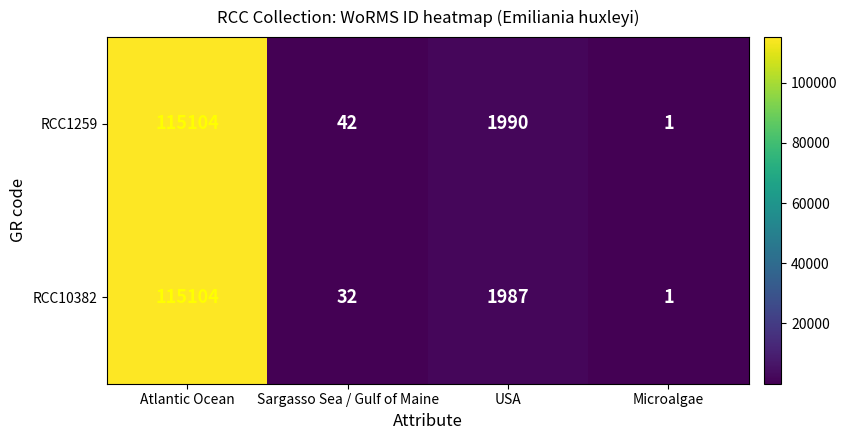

Where does the RCC1259 series first go above 1990?

Atlantic Ocean